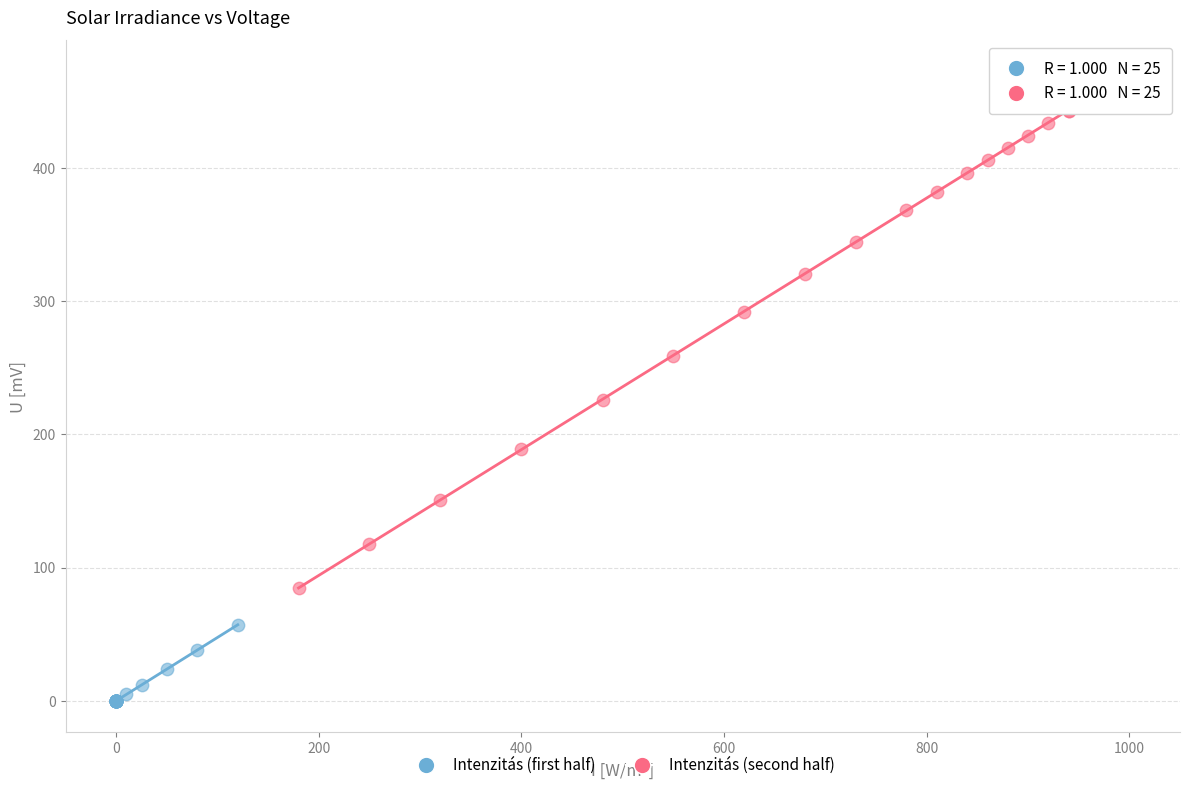

What are all the series names shown in the legend?

Intenzitás (first half), Intenzitás (second half)